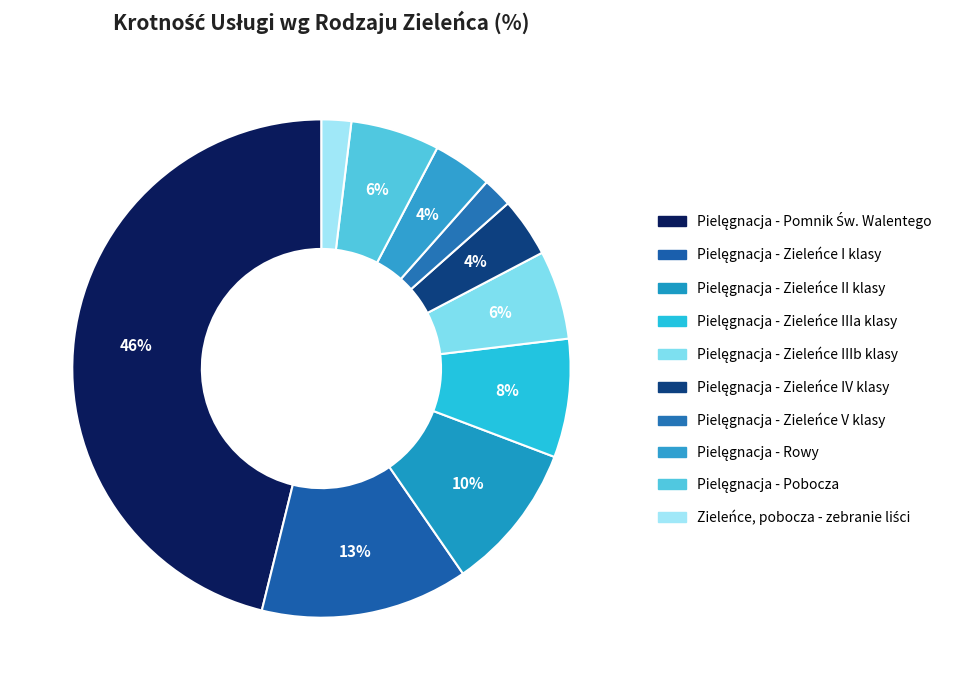

Approximately how many times larger is the value at Pielęgnacja - Rowy compared to Pielęgnacja - Zieleńce II klasy?

0.4